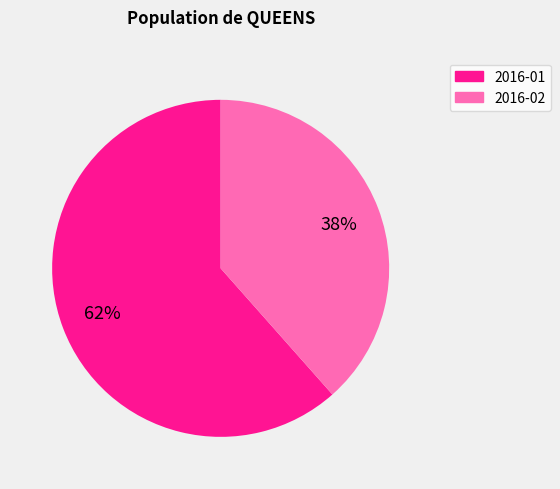

What is the smallest slice in the pie chart?

2016-02